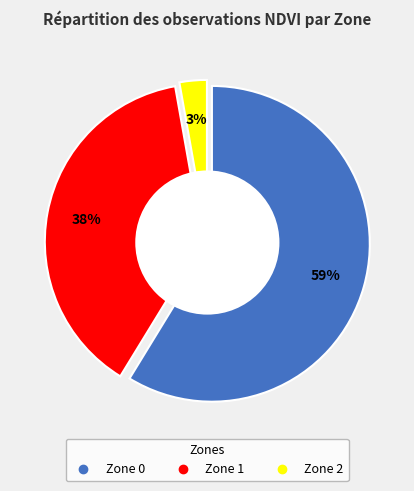

What is the smallest slice in the pie chart?

Zone 2